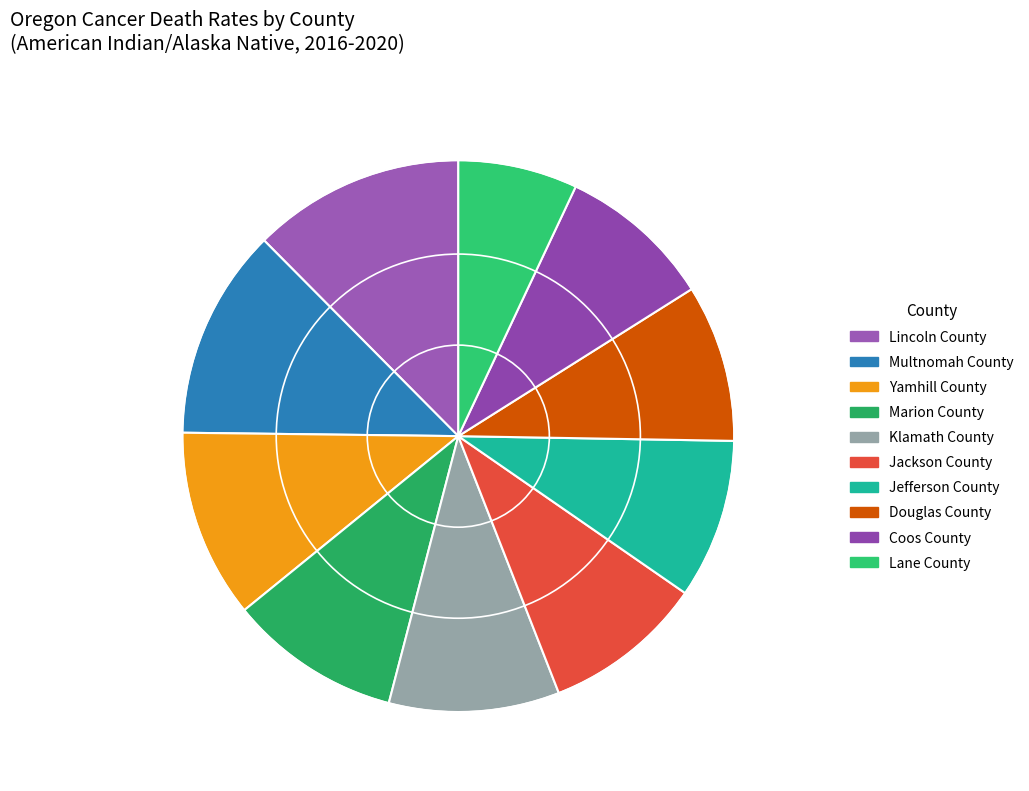

Is Douglas County the majority of the pie?

No